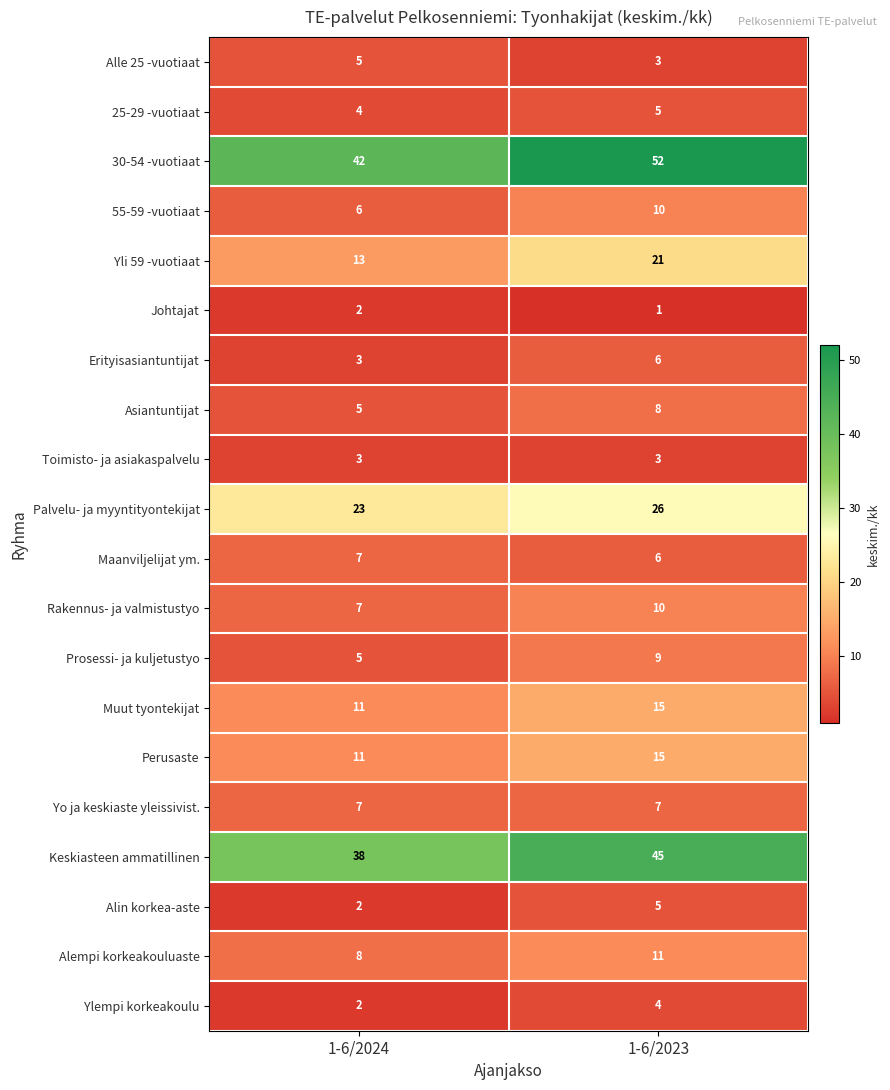

What is the total value across all series at 1-6/2024?

204